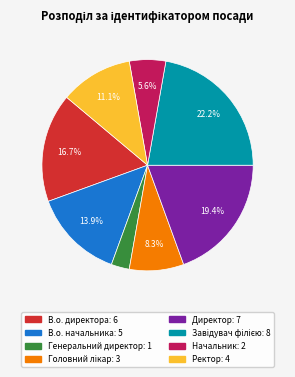

How much of the chart is everything except Начальник?

94.4%